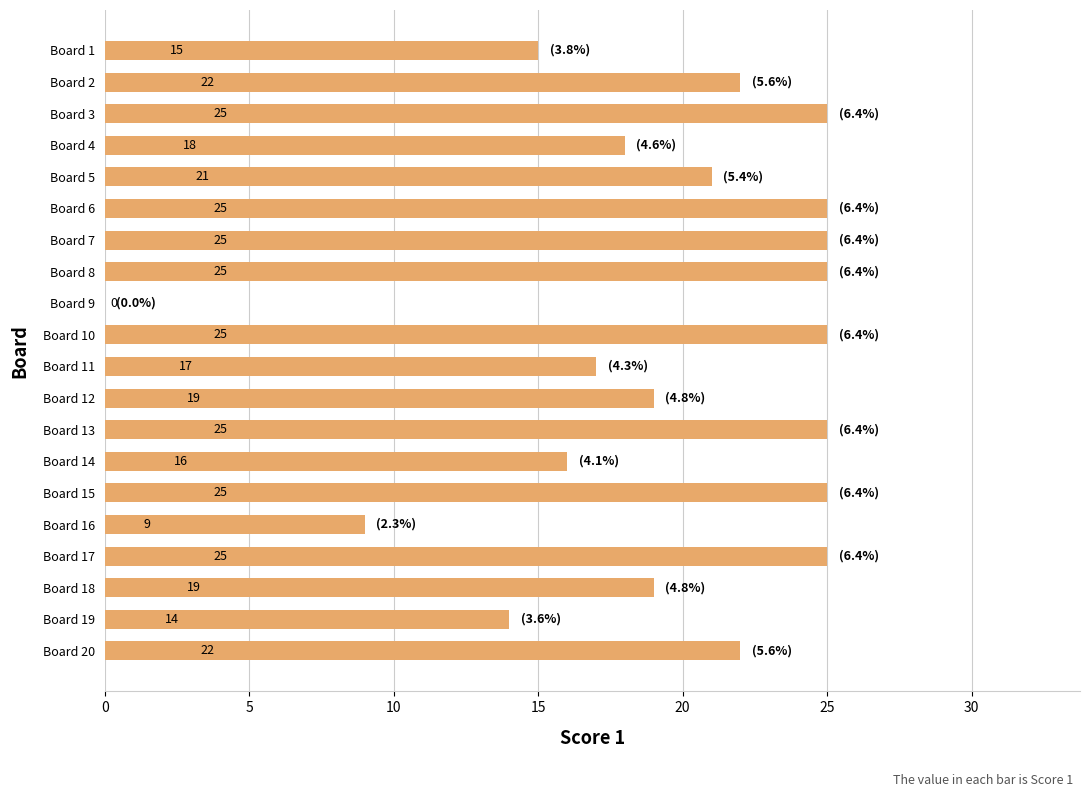

What is the change in value from Board 10 to Board 19?

-11